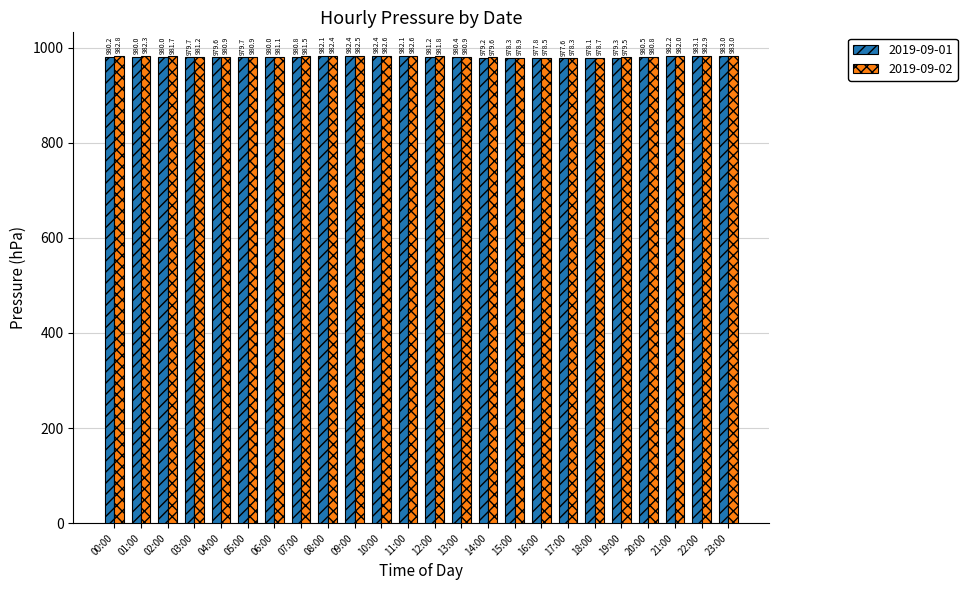

How many categories are shown in the chart?

24